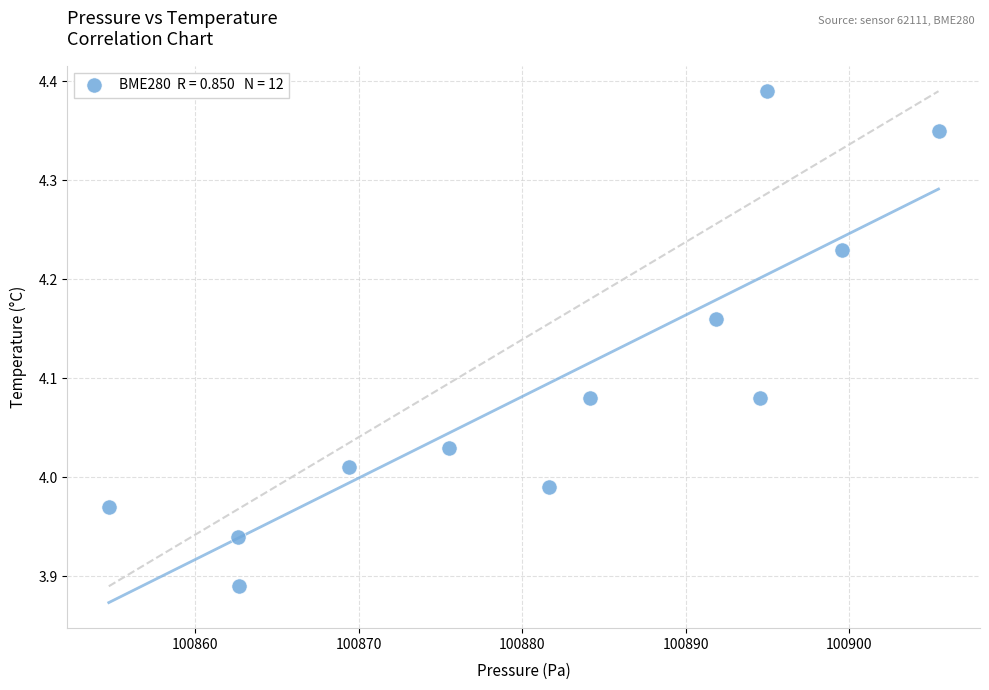

What is the range of X values (max minus min)?

50.8